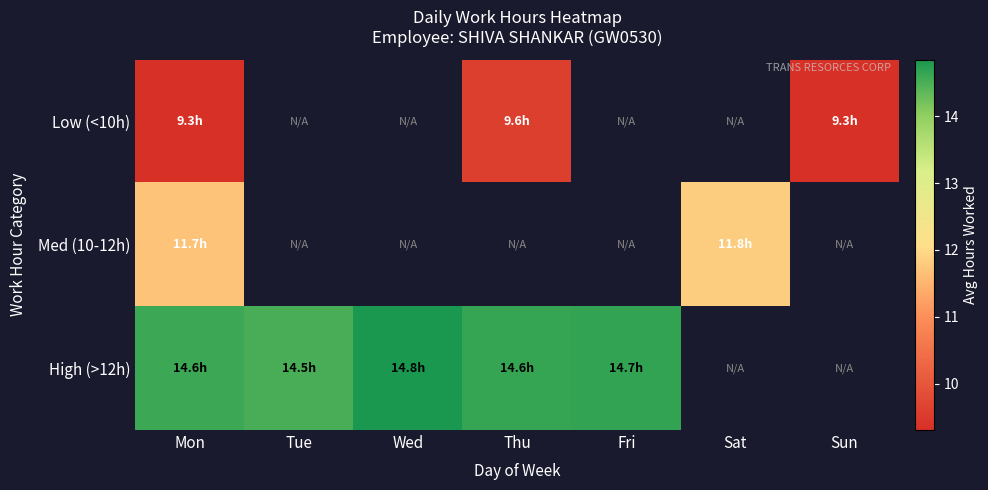

What is the maximum value shown in the chart?

14.8